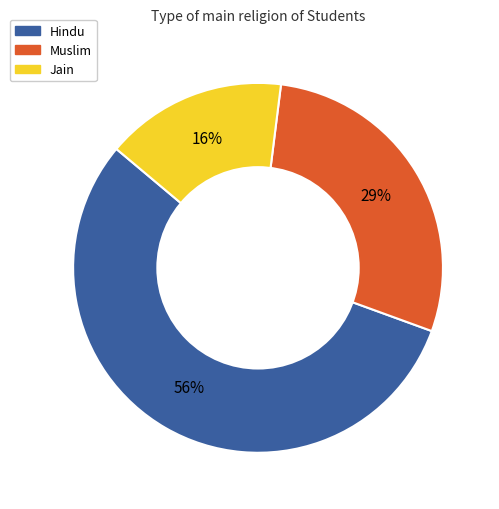

What percentage is the Jain slice, to the nearest percent?

16%